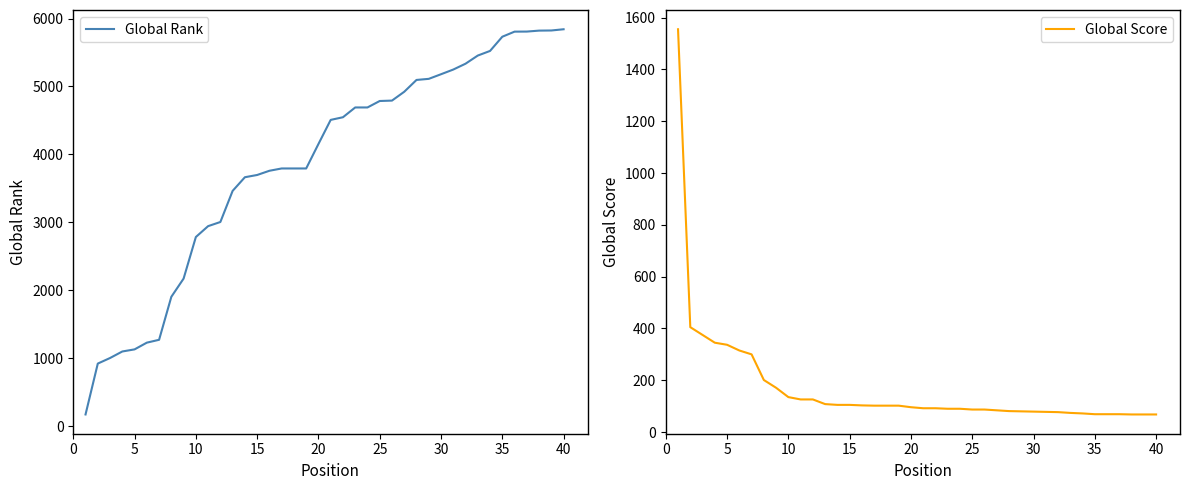

What is the value of the Global Score point at the 19th from the left?

102